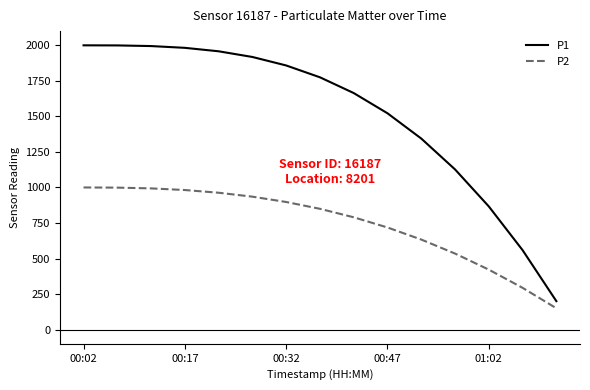

Which series has the largest total across all categories?

P1